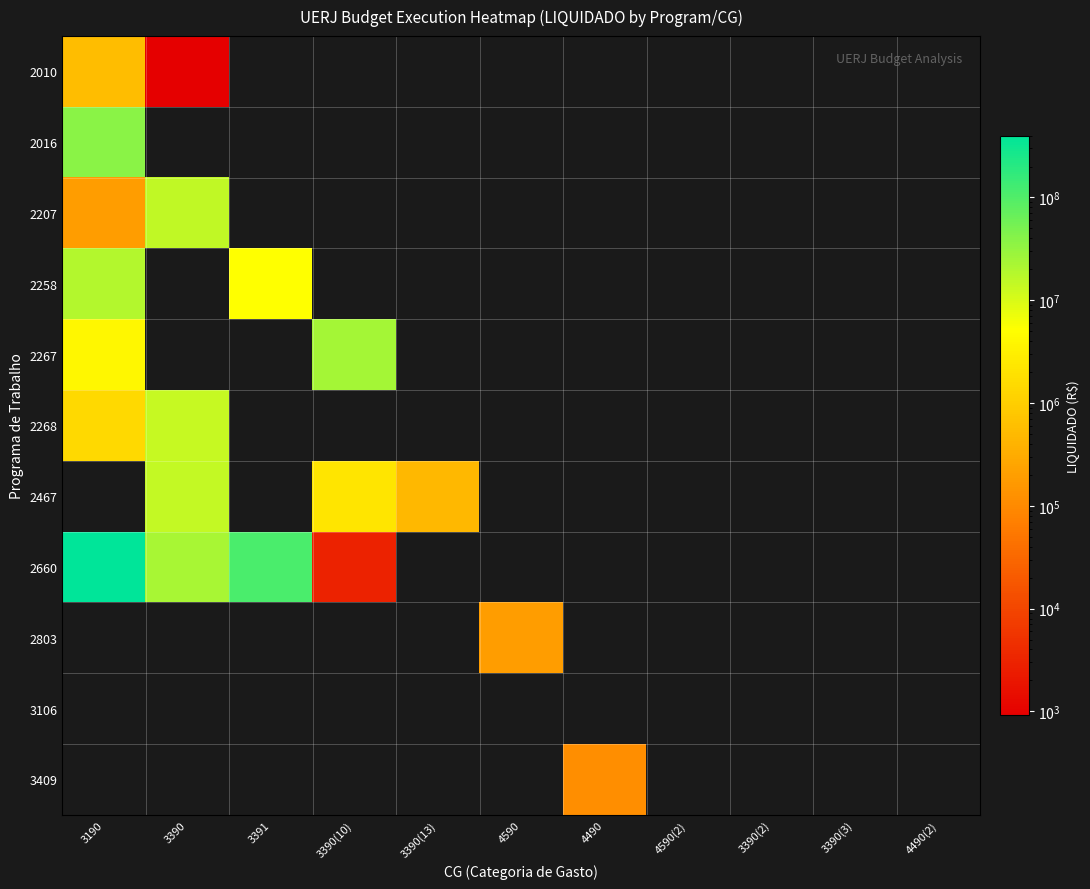

At how many categories does at least one series exceed 286348437?

1